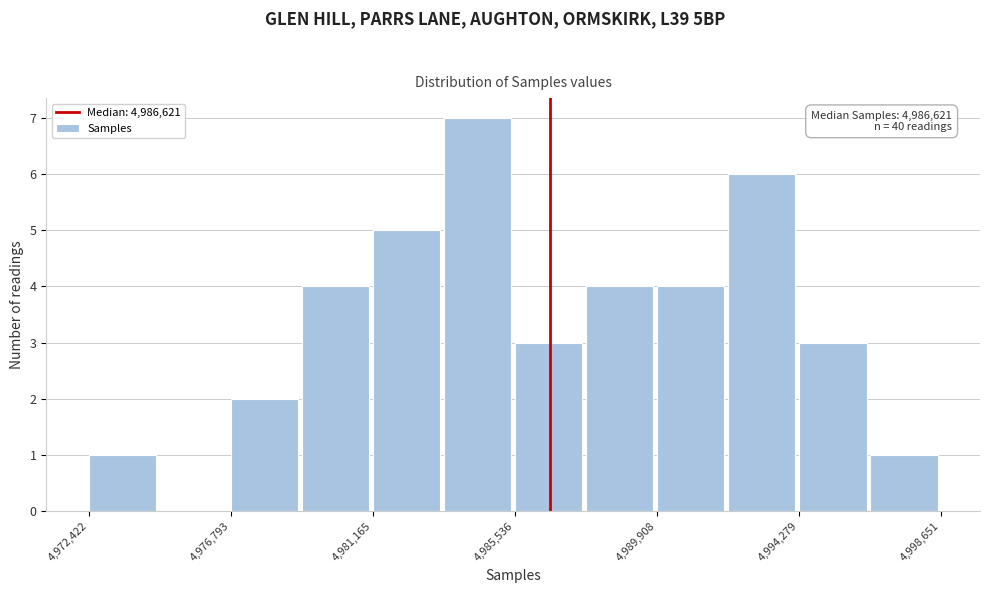

Over which range of the x-axis is the bar tallest?

4983500 to 4985500